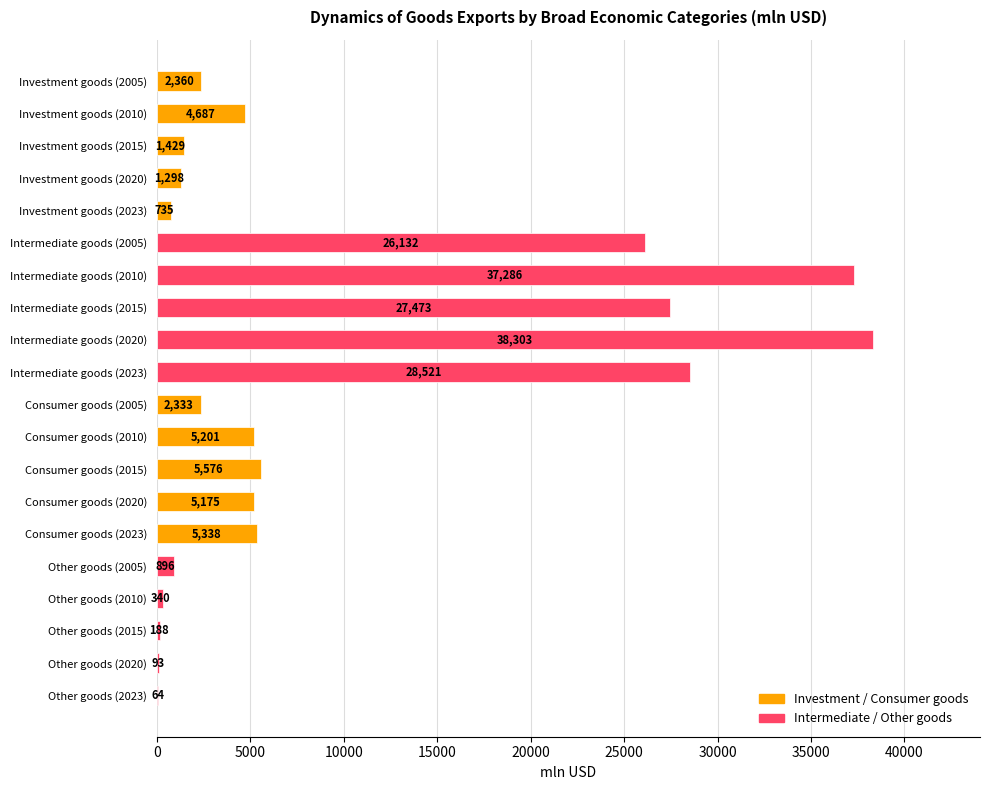

What is the change in value from Intermediate goods (2005) to Other goods (2015)?

-25944